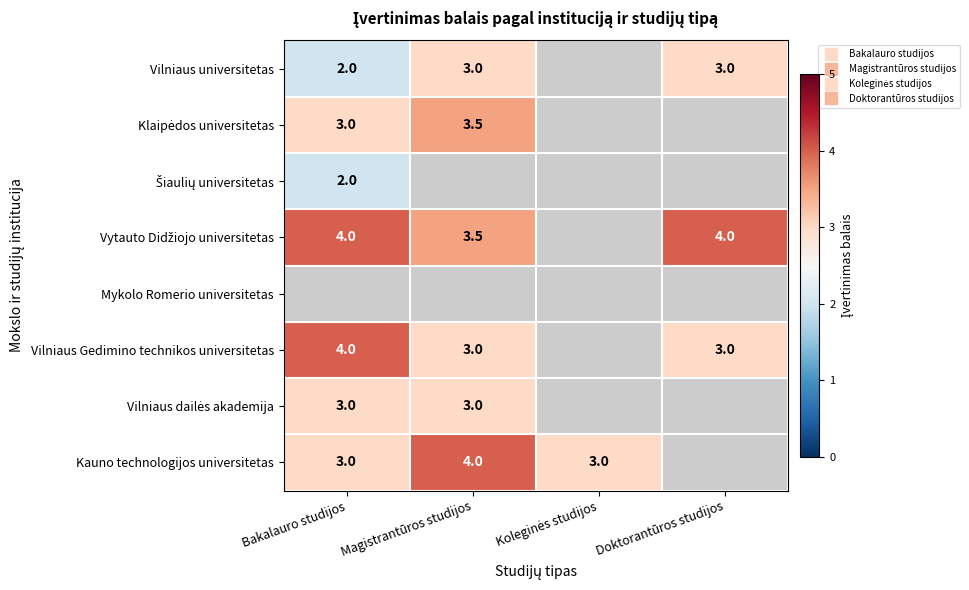

How many data points in Šiaulių universitetas are above 0?

1